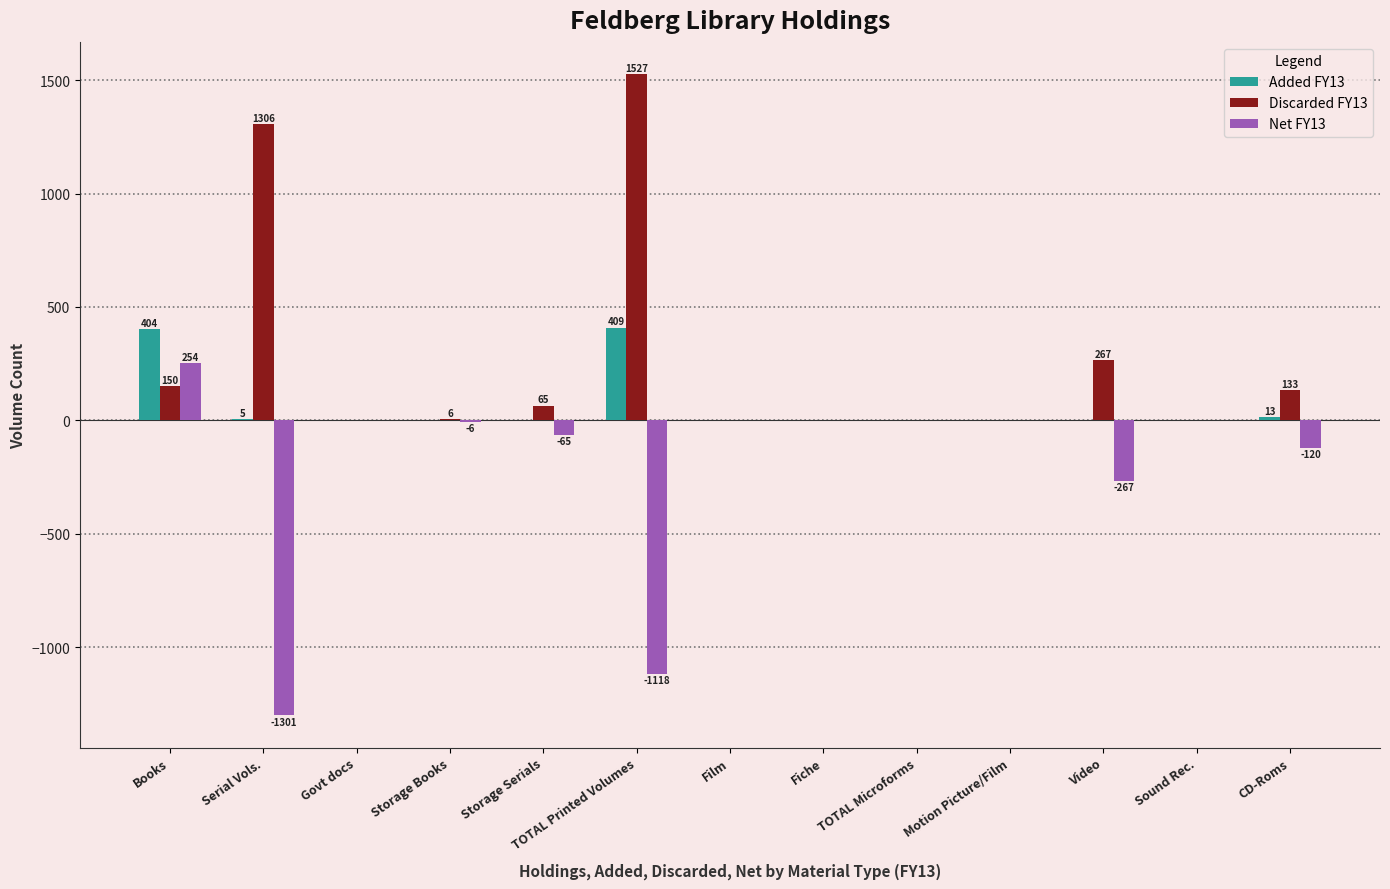

True or false: Net FY13 has a value of -1118 at TOTAL Printed Volumes.

True